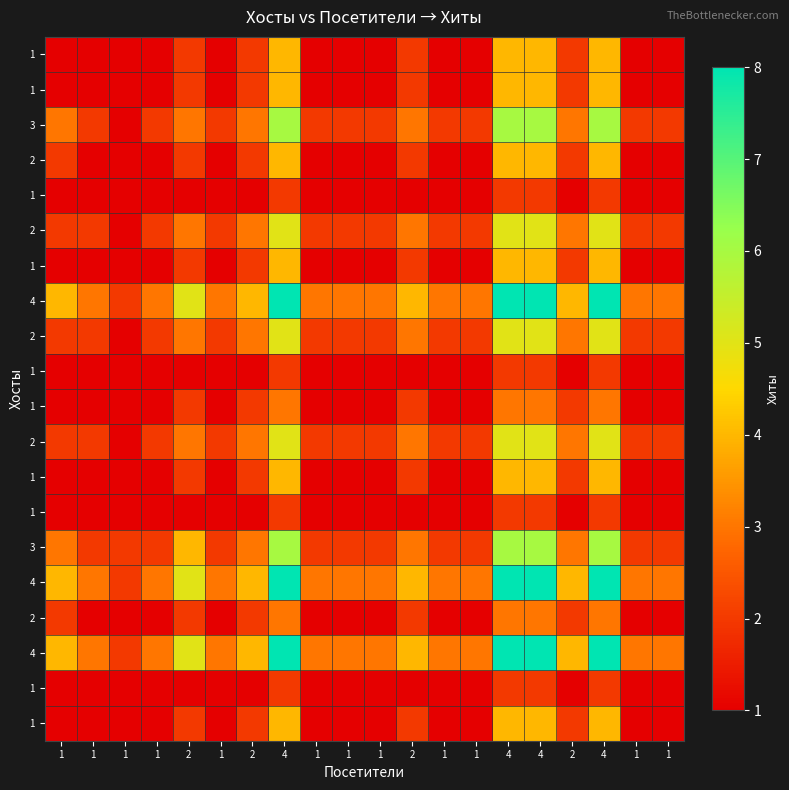

How many data points does each series have?

20